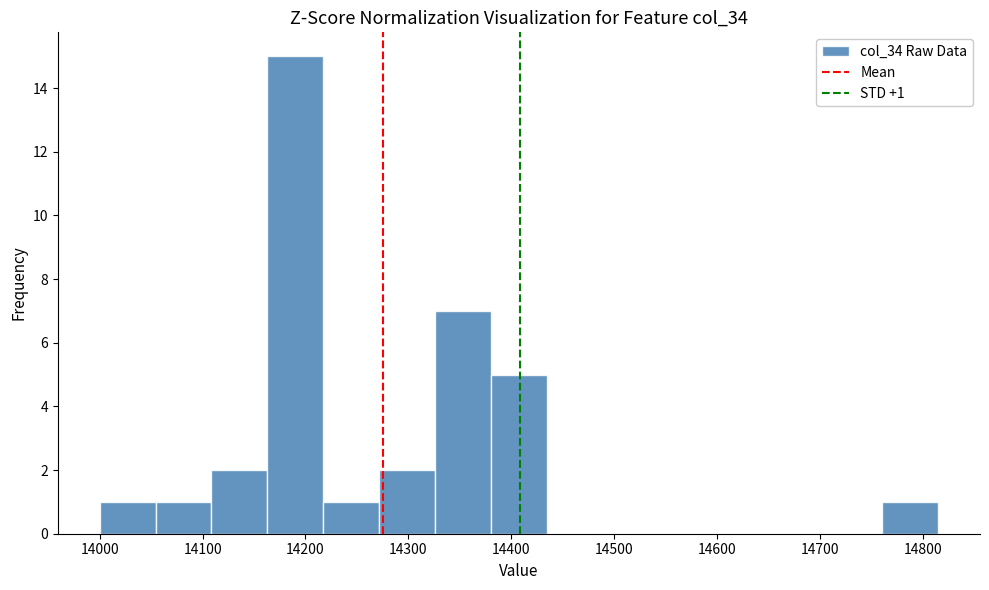

Over which range of the x-axis is the bar tallest?

14160 to 14220